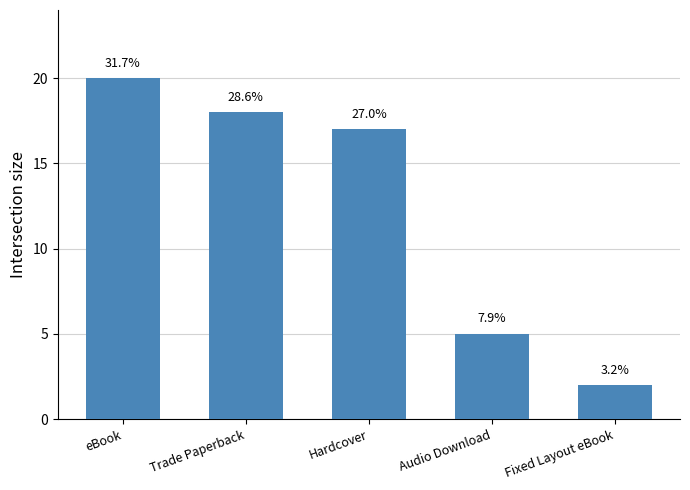

How many bars are there in total?

5